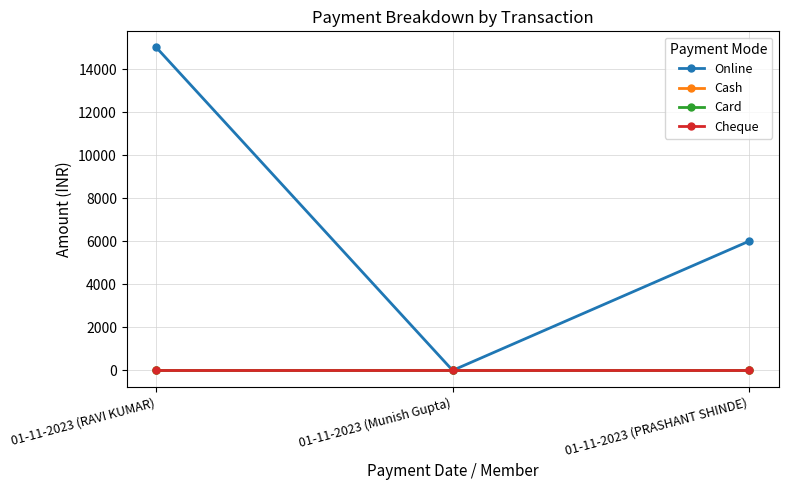

Is the value of Cheque at 01-11-2023 (Munish Gupta) greater than the value of Cash at 01-11-2023 (PRASHANT SHINDE)?

No